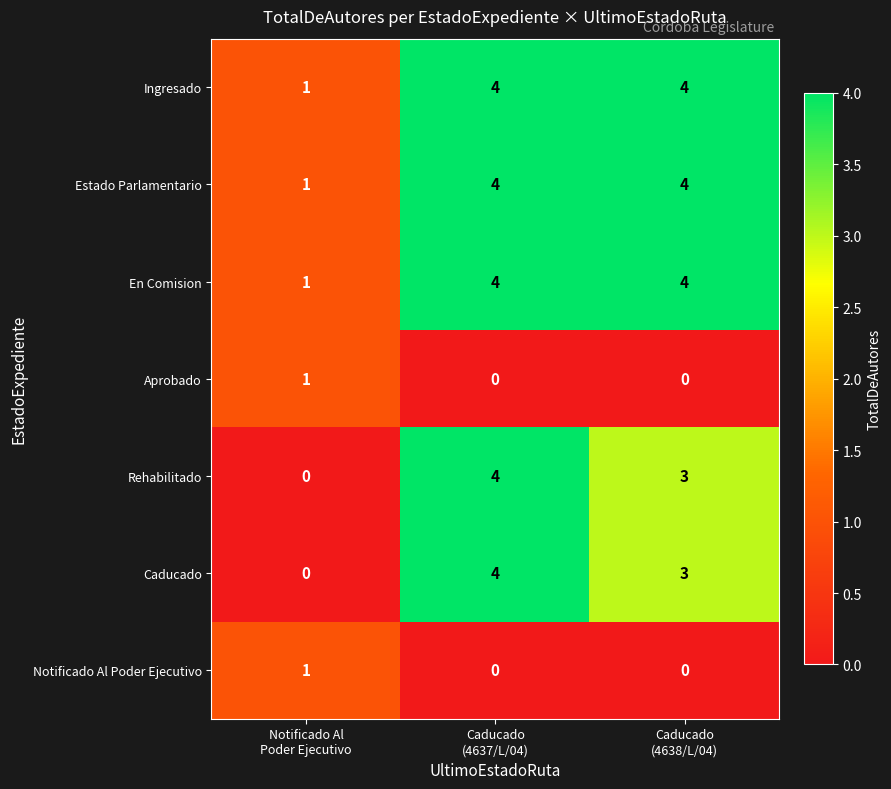

Reading left to right, extract all data points from this chart.

Ingresado: 1	4	4
Estado Parlamentario: 1	4	4
En Comision: 1	4	4
Aprobado: 1	0	0
Rehabilitado: 0	4	3
Caducado: 0	4	3
Notificado Al Poder Ejecutivo: 1	0	0